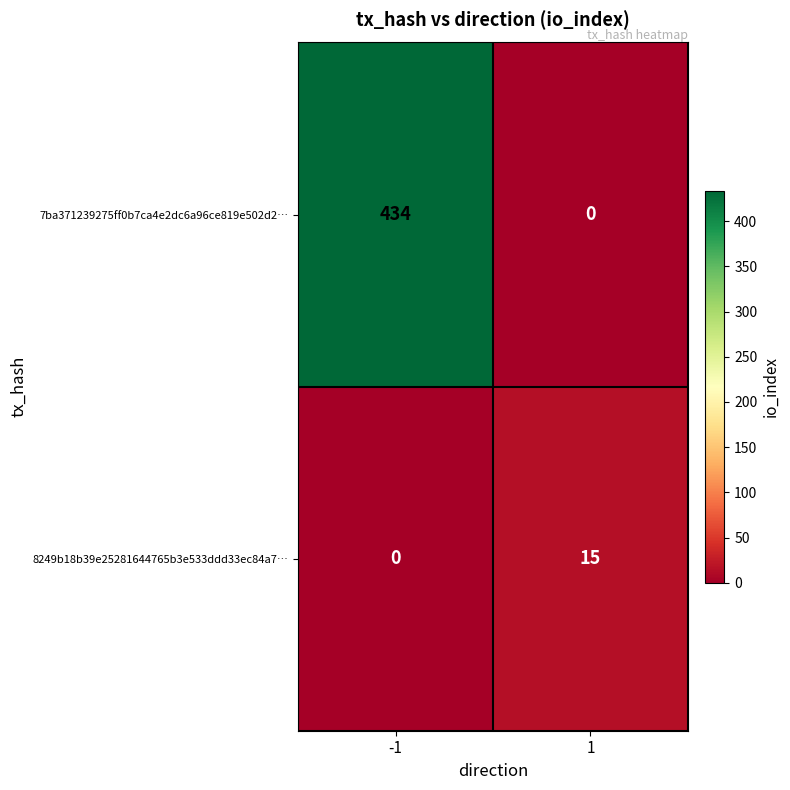

Rank the categories by 7ba371239275ff0b7ca4e2dc6a96ce819e502d2… value from lowest to highest.

1, -1